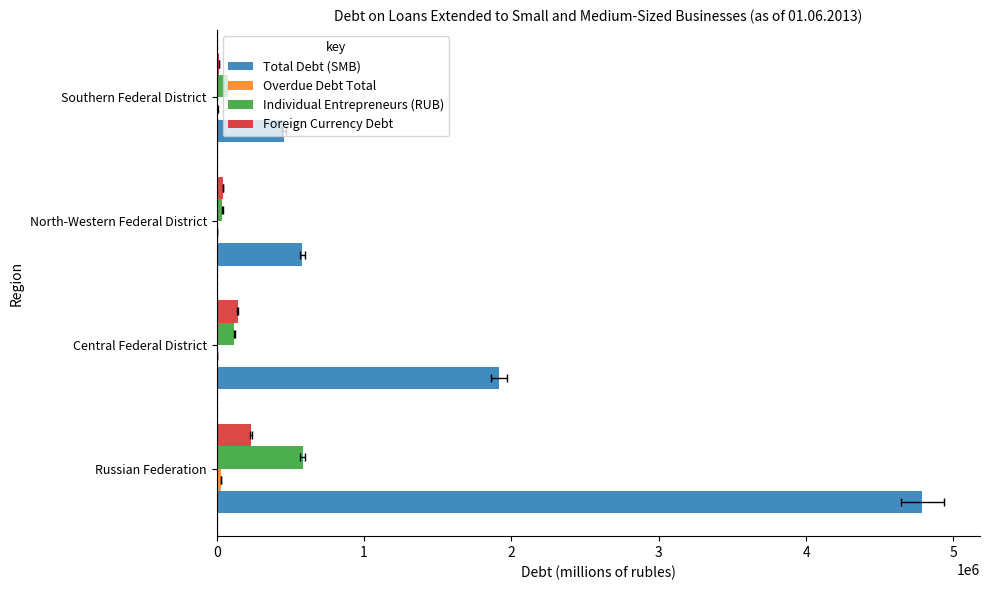

Are the bars grouped side by side (vs. stacked)?

Yes